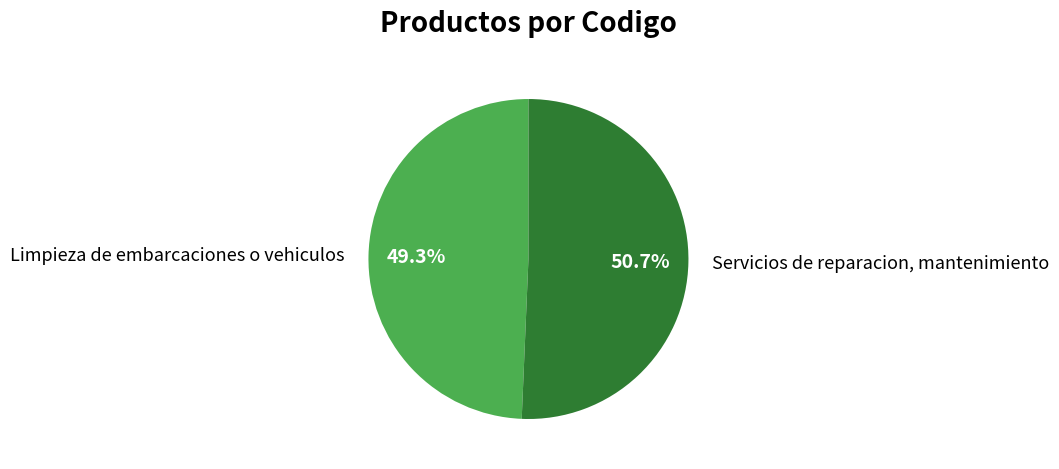

How many slices are in this pie chart?

2